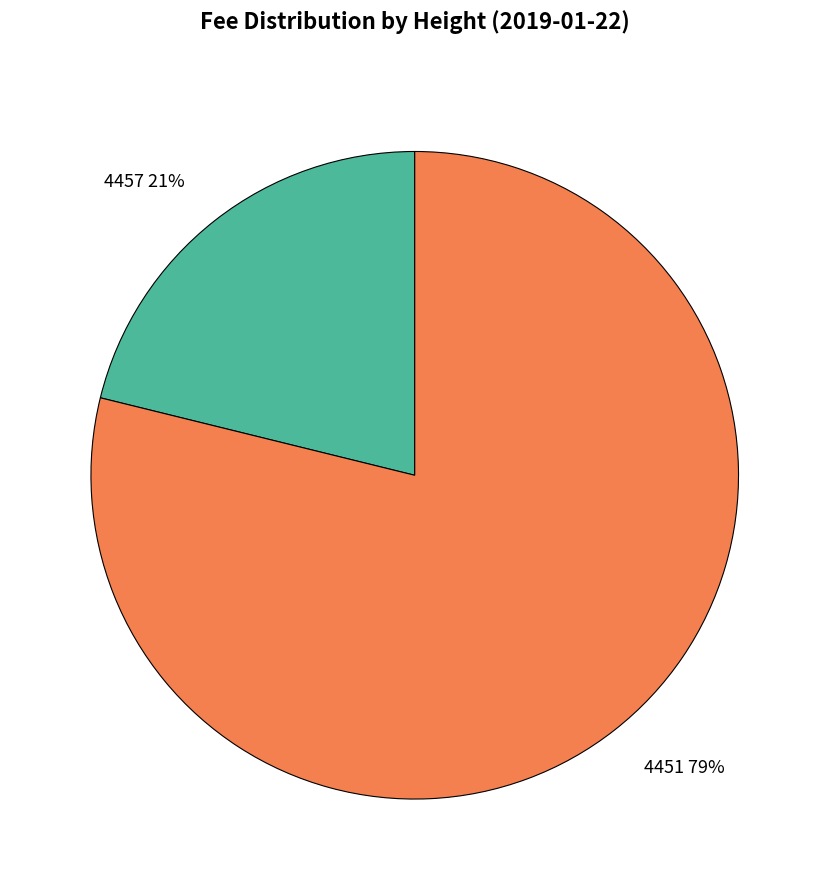

Which has a higher value, 4457 or 4451?

4451